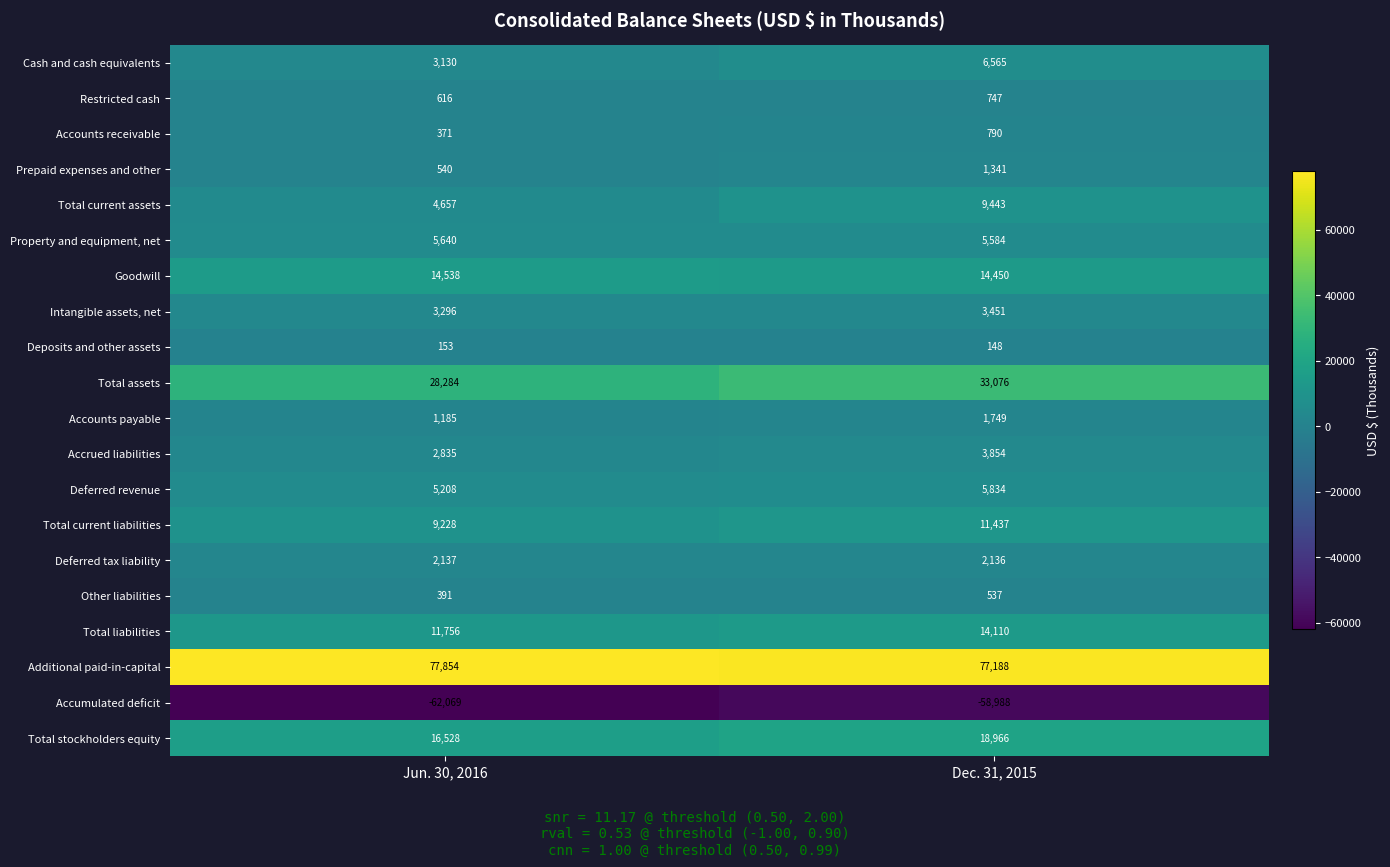

At Dec. 31, 2015, list the series in order from largest to smallest.

Additional paid-in-capital, Total assets, Total stockholders equity, Goodwill, Total liabilities, Total current liabilities, Total current assets, Cash and cash equivalents, Deferred revenue, Property and equipment, net, Accrued liabilities, Intangible assets, net, Deferred tax liability, Accounts payable, Prepaid expenses and other, Accounts receivable, Restricted cash, Other liabilities, Deposits and other assets, Accumulated deficit